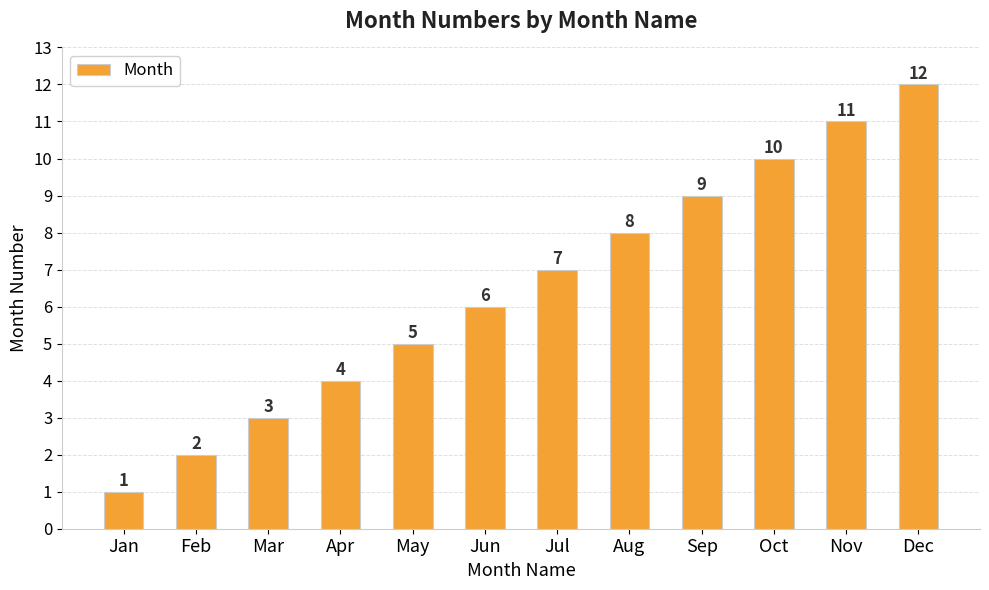

Reading right to left, list all the values displayed in this chart.

Dec=12	Nov=11	Oct=10	Sep=9	Aug=8	Jul=7	Jun=6	May=5	Apr=4	Mar=3	Feb=2	Jan=1